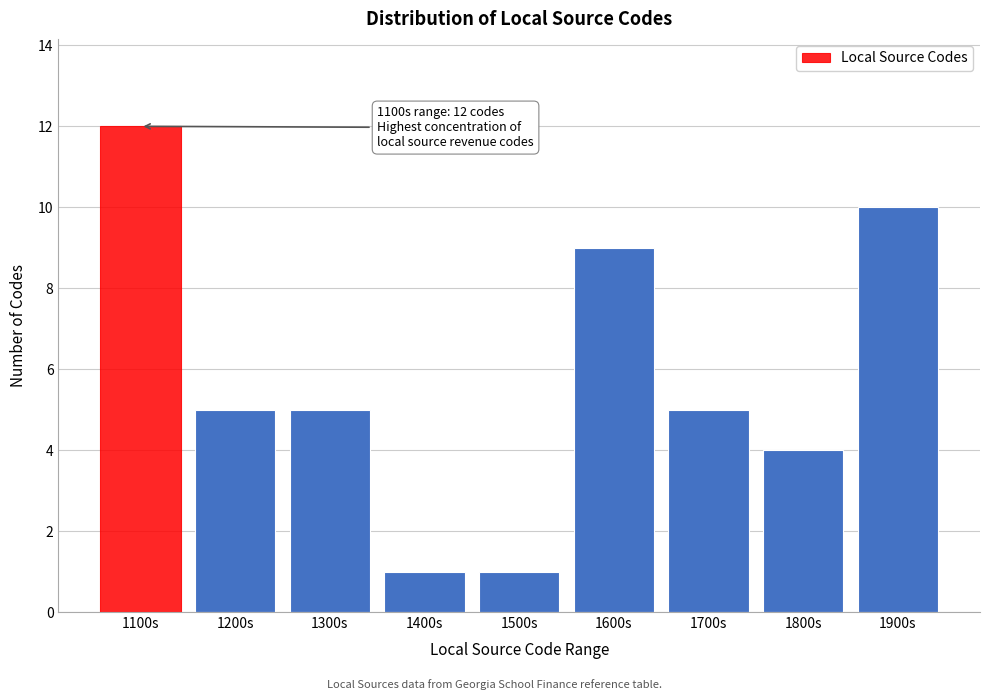

Reading left to right, what are all the values shown in this chart?

12	5	5	1	1	9	5	4	10